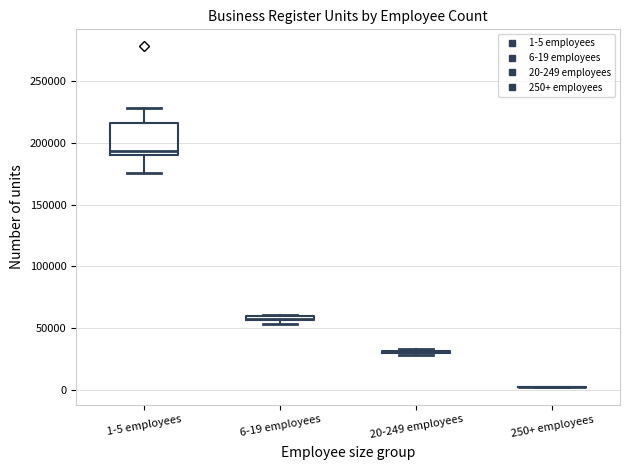

Where is the lower edge of the box for 1-5 employees on the y-axis? The values are not printed on the chart, so give them approximately, as read against the axis.

190000